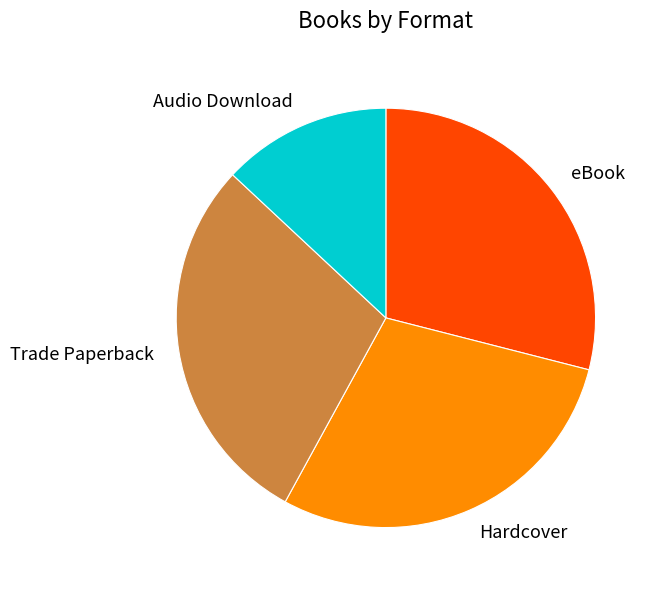

True or false: eBook accounts for 16% of the total.

False